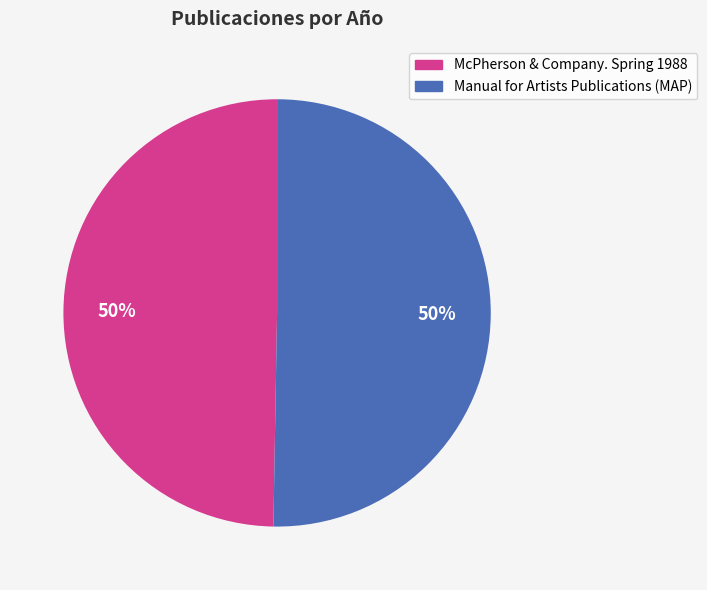

To the nearest percent, what percentage of the pie is McPherson & Company. Spring 1988?

50%